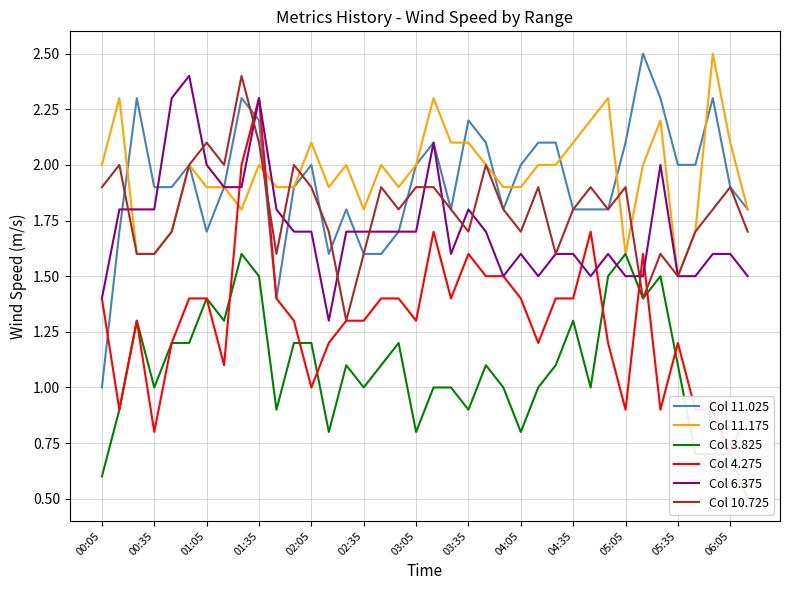

How many interior local peaks does the Col 10.725 series have?

11